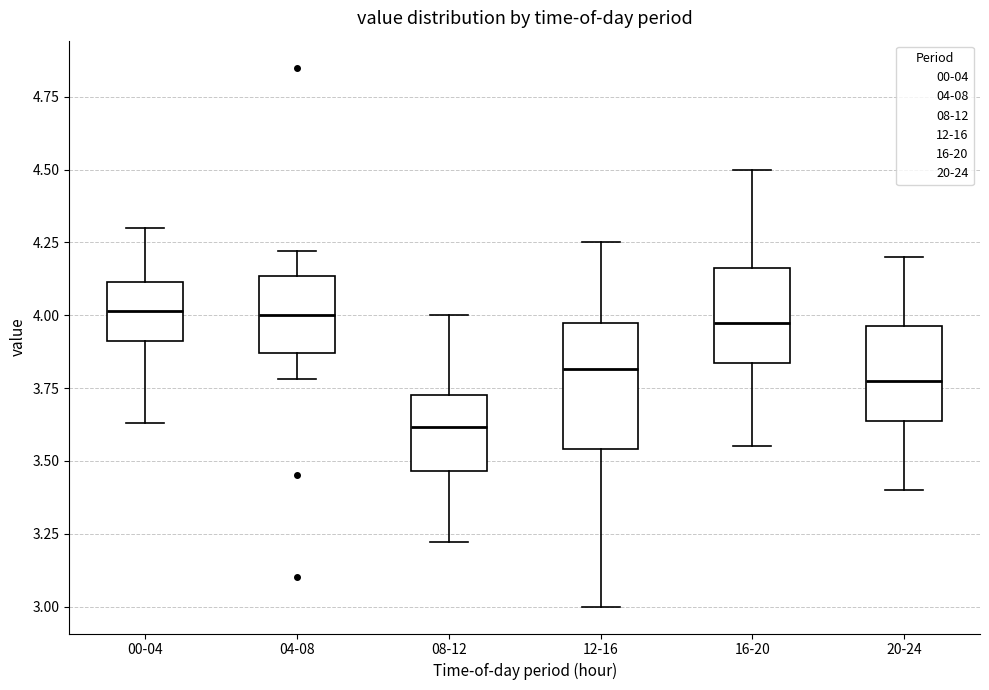

Where does the upper whisker of the box for 16-20 end on the y-axis? The values are not printed on the chart, so give them approximately, as read against the axis.

4.50